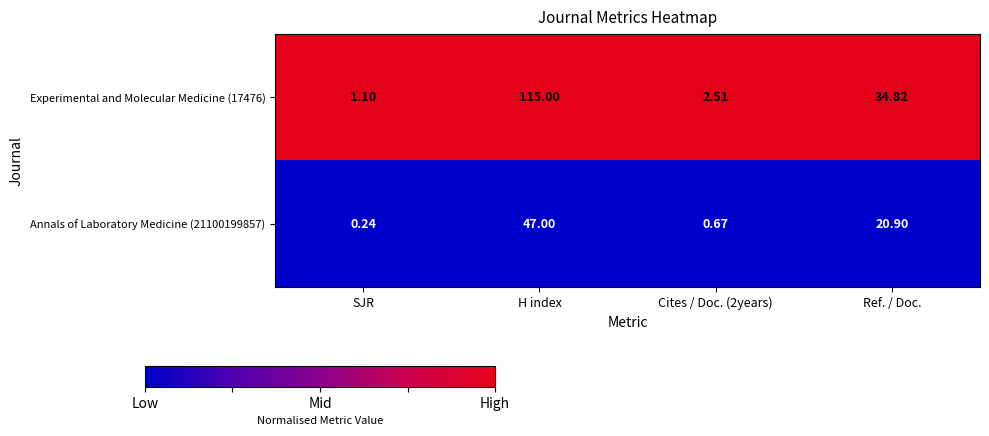

At which category is the sum across all series the highest?

H index